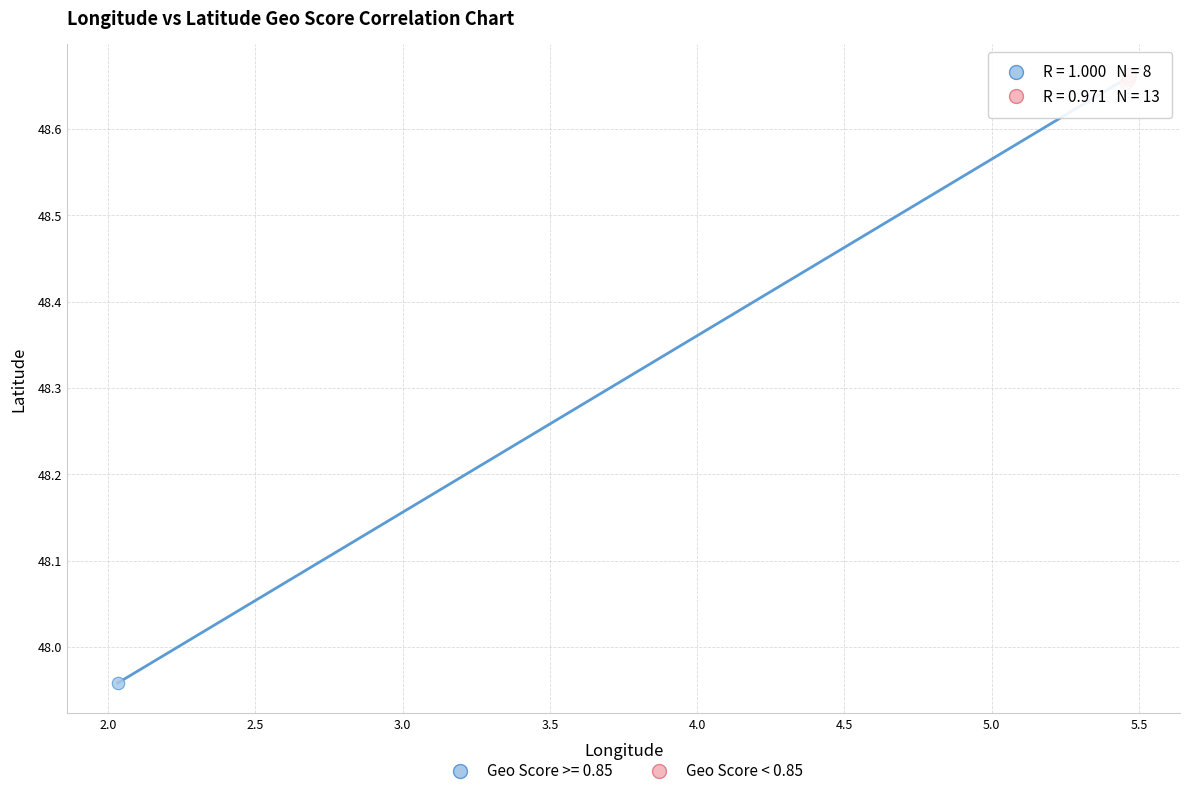

Which series contains the lowest Y value?

Geo Score >= 0.85